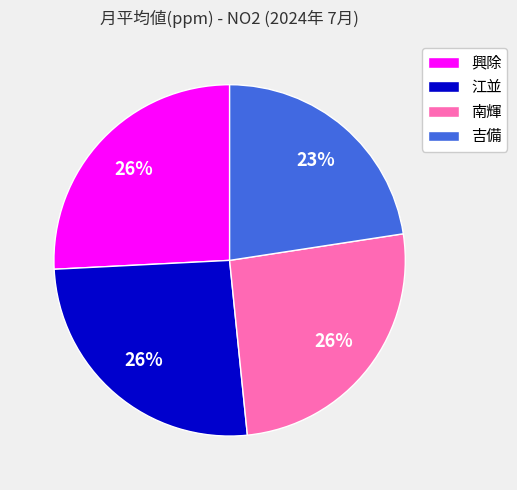

Which slice is the smallest?

吉備